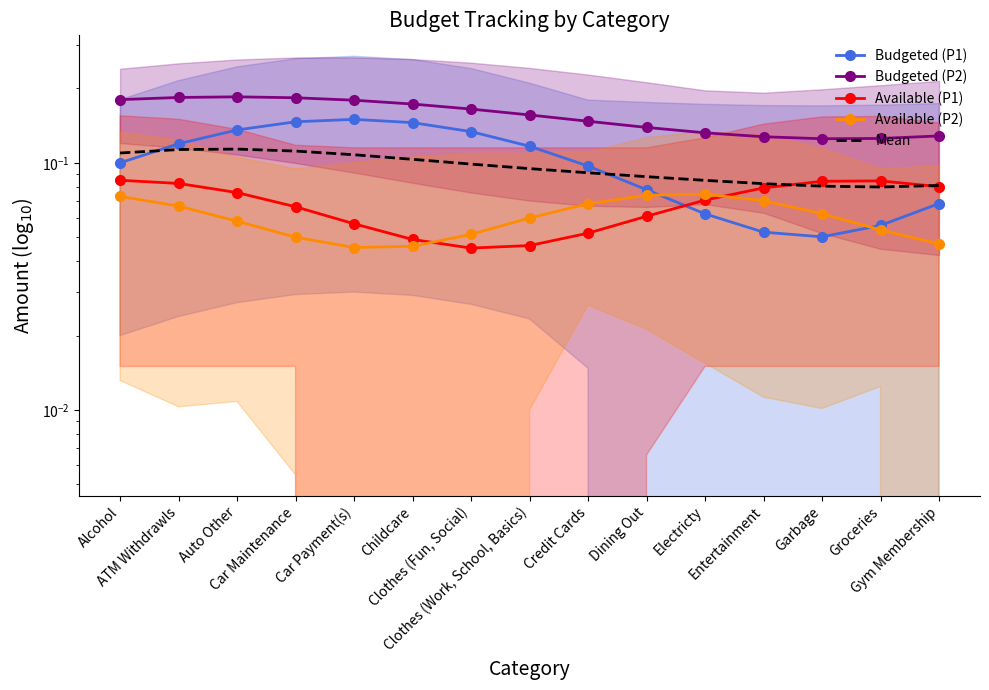

Is it true that Available (P2) equals 0.1 at Garbage?

True